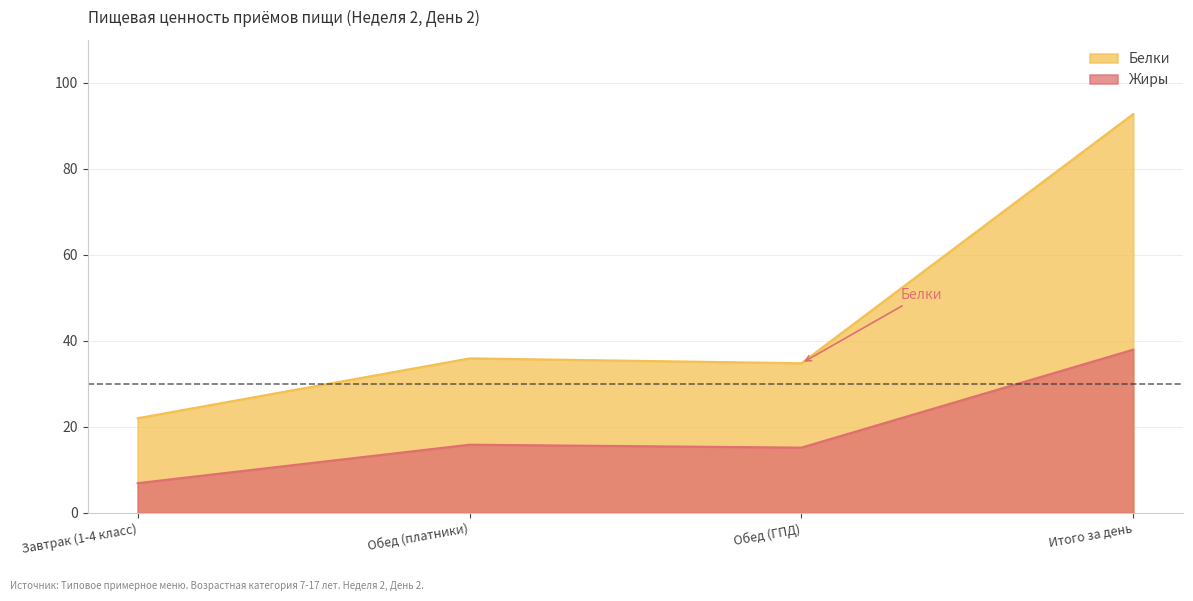

Is the value of Белки at Завтрак (1-4 класс) greater than the value of Жиры at Обед (платники)?

Yes